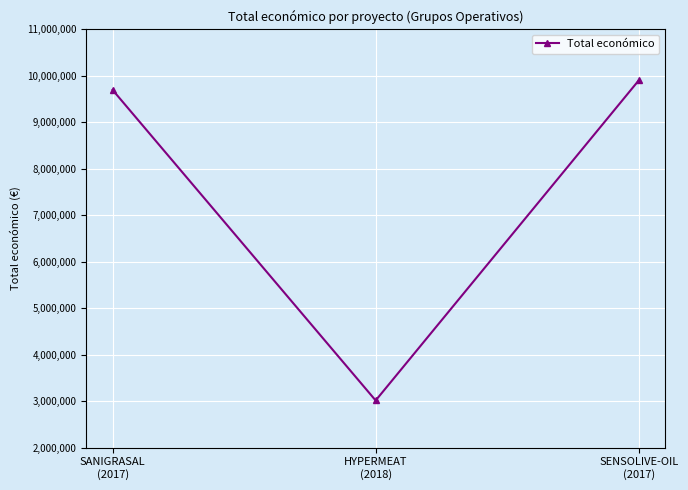

What is the label of the 2nd point from the right?

HYPERMEAT
(2018)